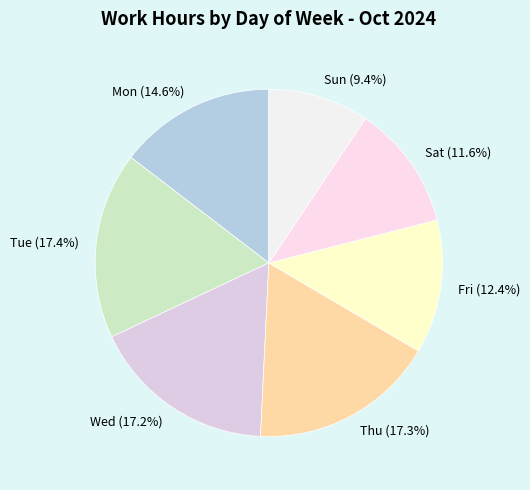

Is there a majority slice in this chart?

No